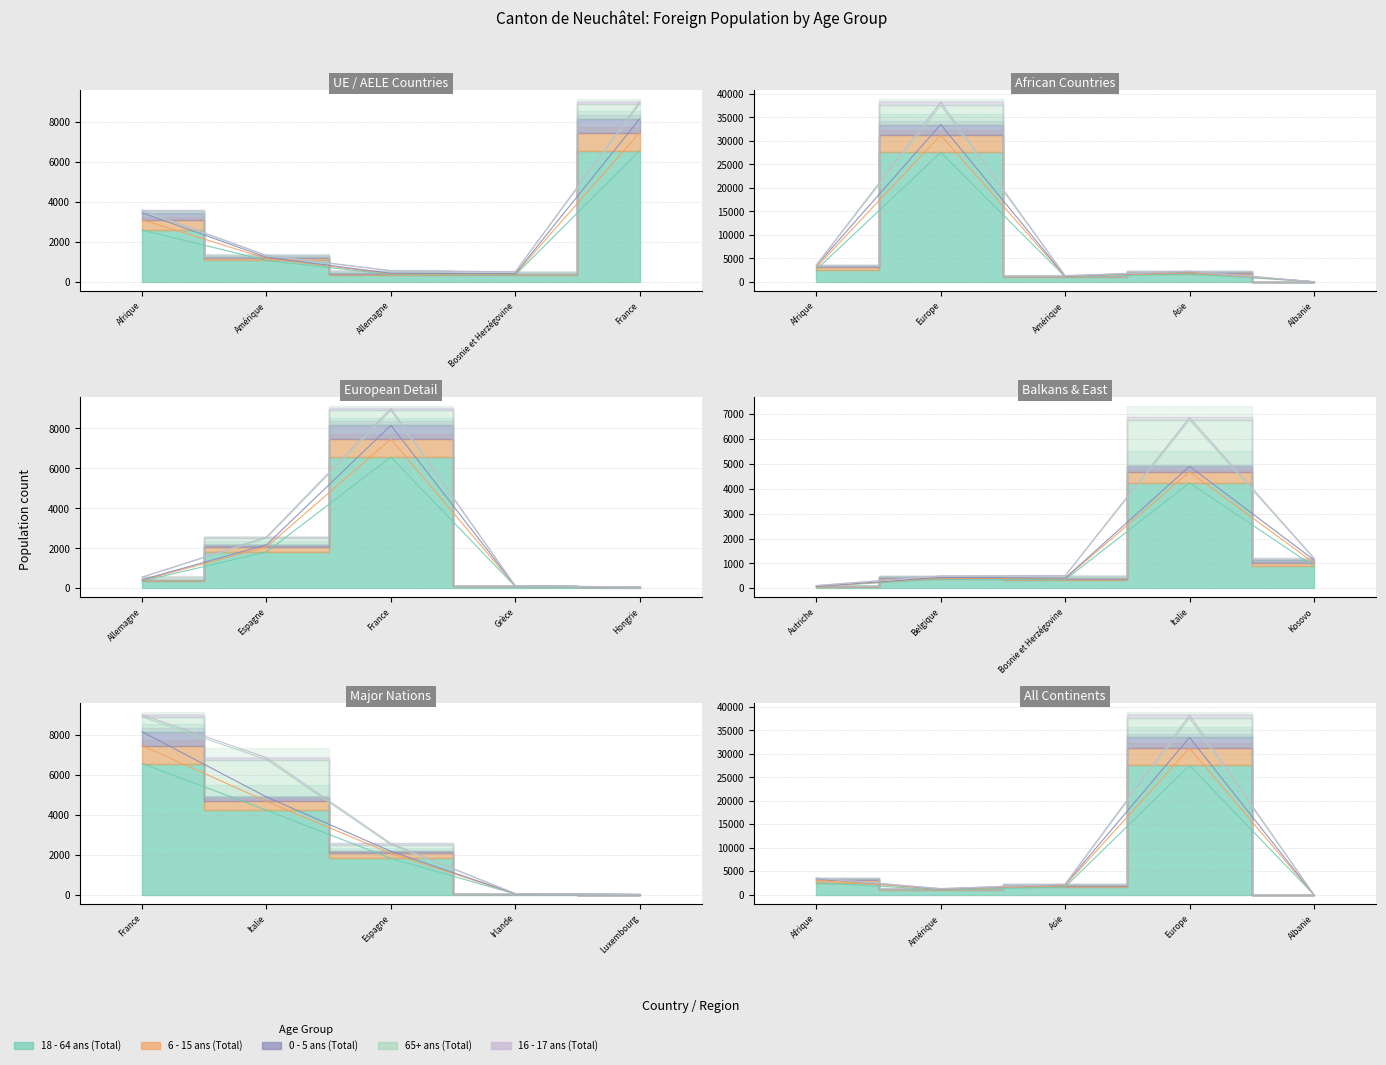

True or false: 18 - 64 ans (Total) and 16 - 17 ans (Total) cross at least once.

False